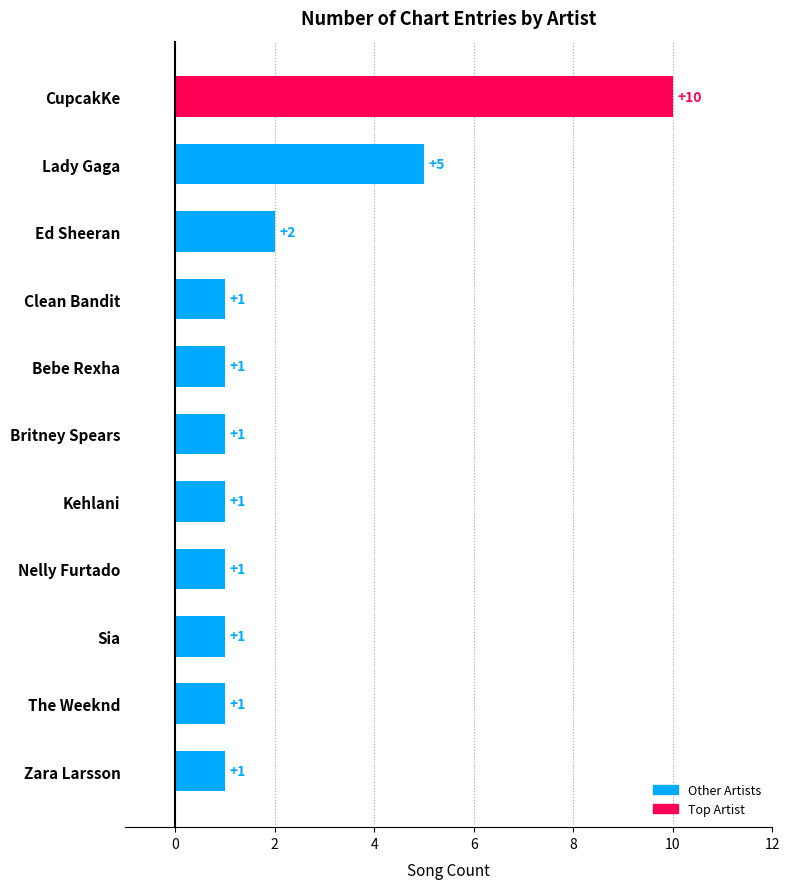

What is the sum of all values?

25